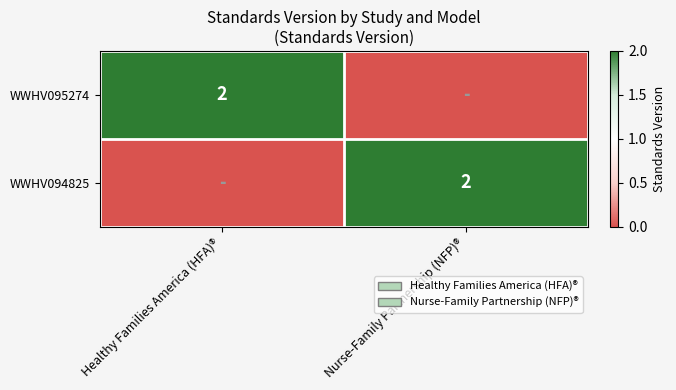

At which category is the sum across all series the highest?

Healthy Families America (HFA)®